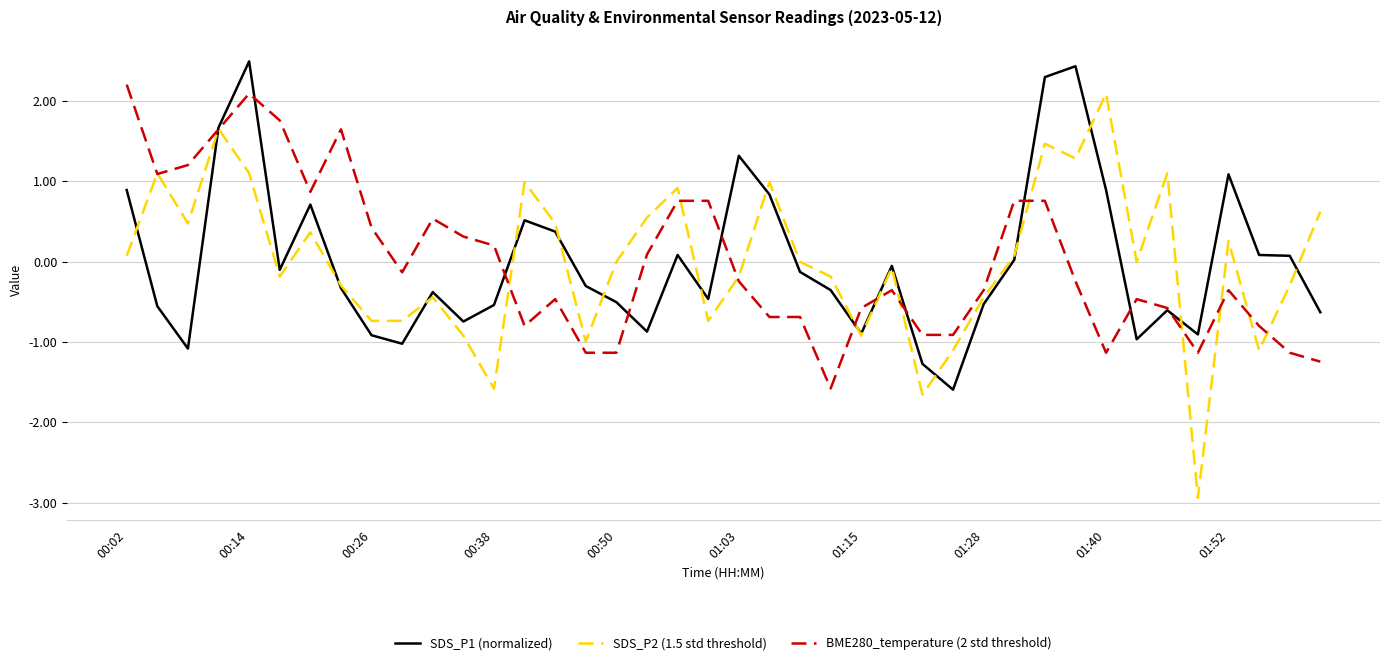

What is the maximum value shown in the chart?

2.5